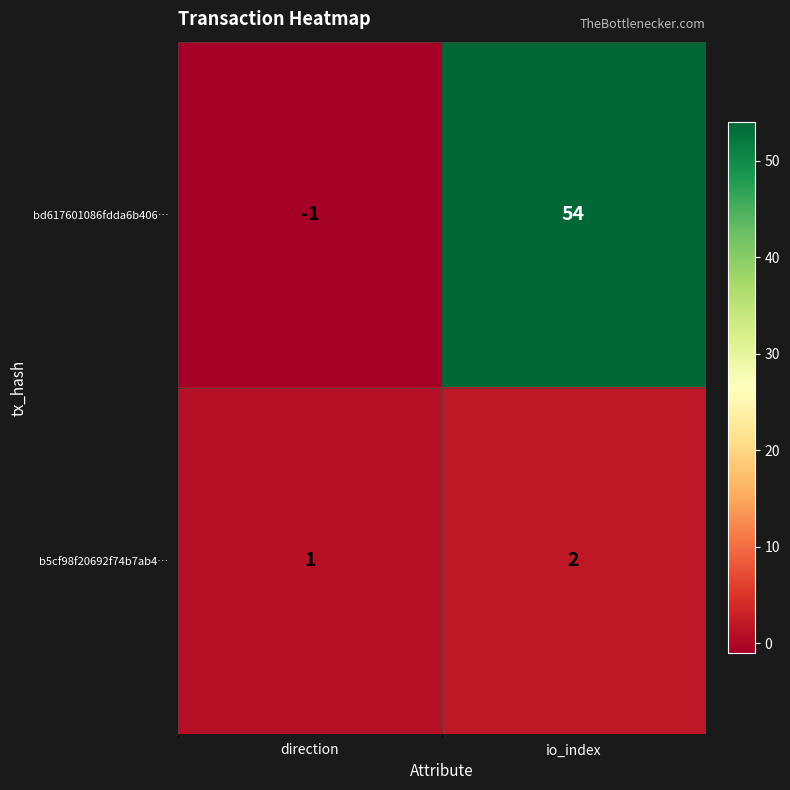

Read the bd617601086fdda6b406… value at io_index, to the nearest 5.

55